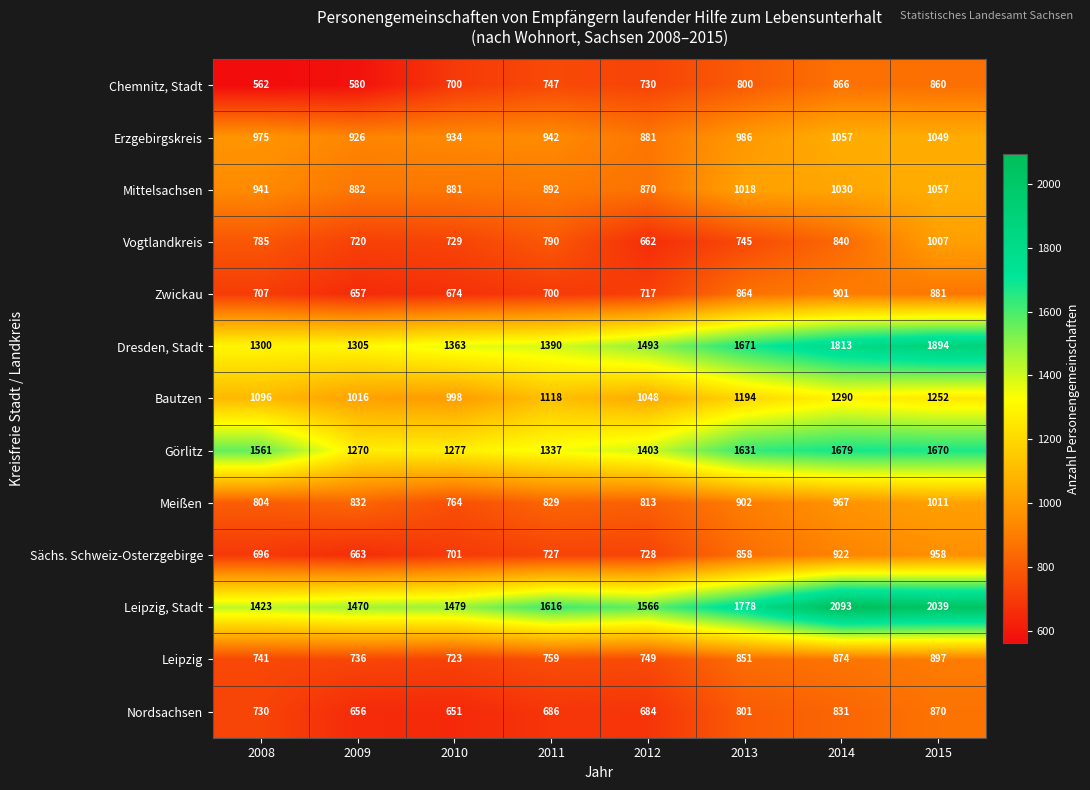

At which label does Chemnitz, Stadt reach its minimum?

2008